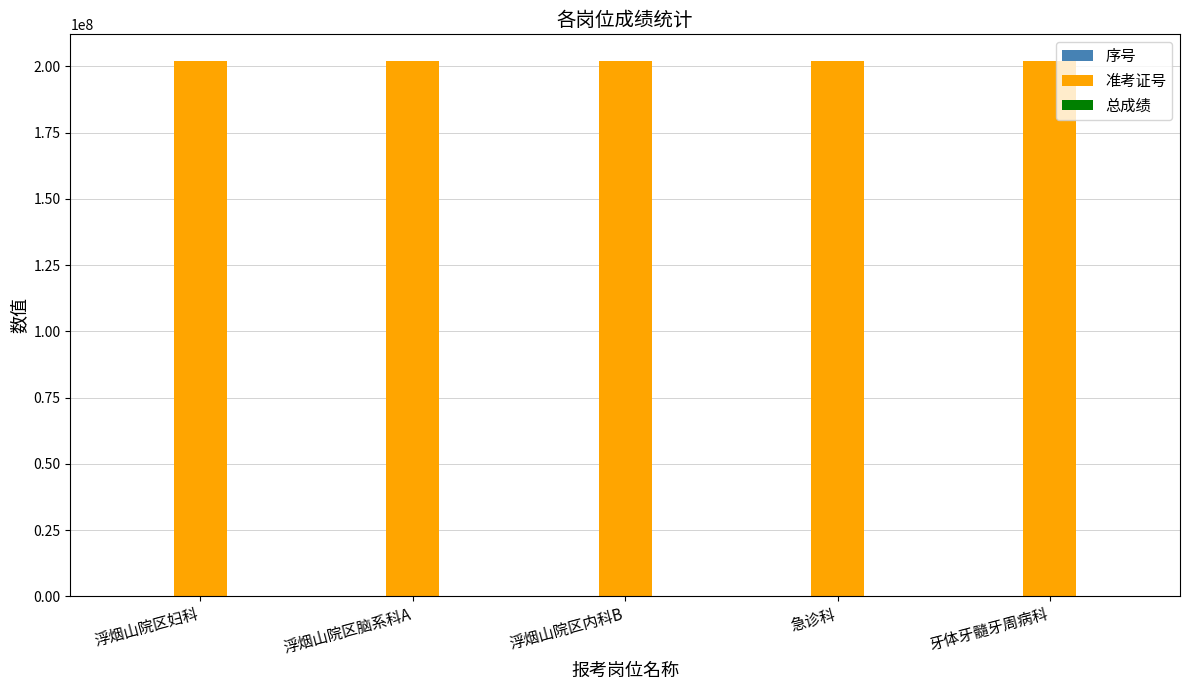

Which series has the largest total across all categories?

准考证号